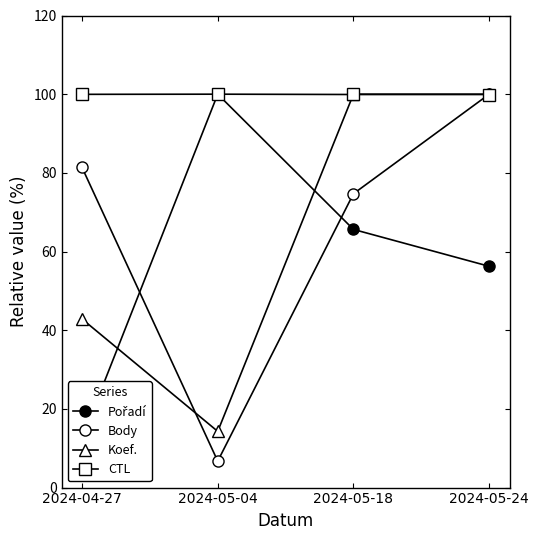

Is the value of CTL at 2024-05-24 greater than the value of Body at 2024-05-04?

Yes